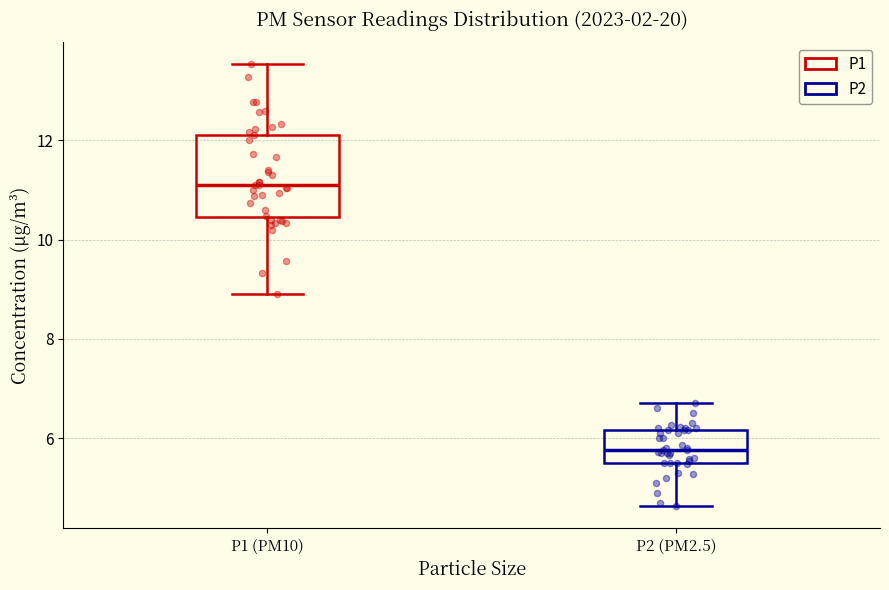

Reading left to right, transcribe this box plot: for each box, give where its median line is, the range the box spans, and where its two whiskers end, as read against the y-axis. The values are not printed on the chart, so give them approximately, as read against the axis.

P1 (PM10): median 11.2, box 10.4 to 12.2, whiskers 9.0 to 13.6
P2 (PM2.5): median 5.8, box 5.6 to 6.2, whiskers 4.6 to 6.8